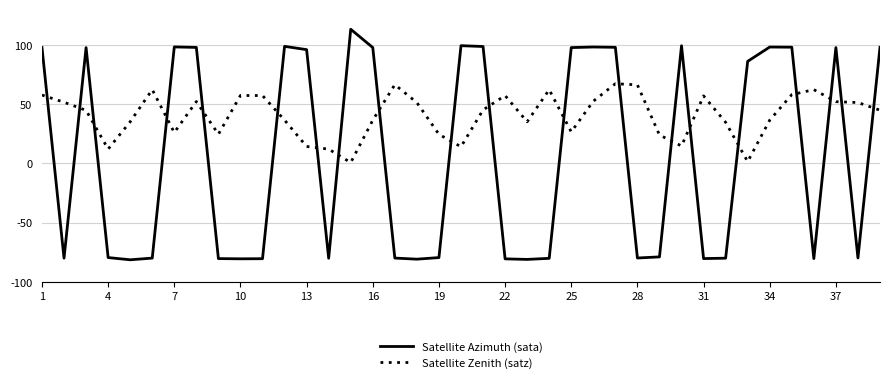

Which series has the largest total across all categories?

Satellite Zenith (satz)